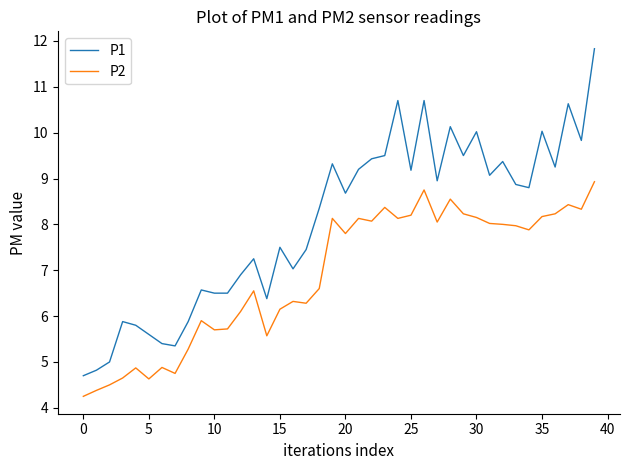

What is the maximum value shown in the chart?

11.8